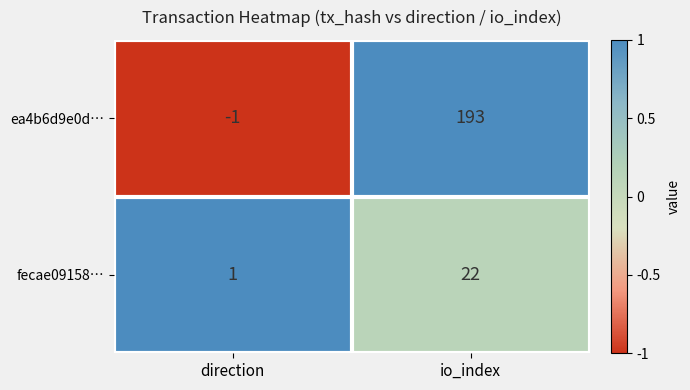

Which series has the largest total across all categories?

ea4b6d9e0d…